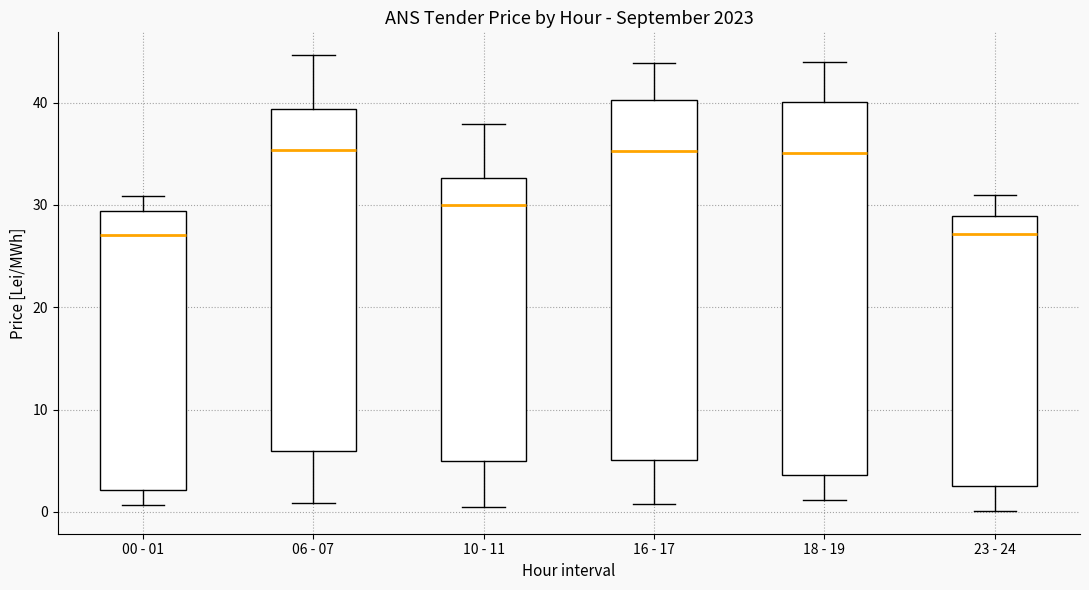

Reading left to right, transcribe this box plot: for each box, give where its median line is, the range the box spans, and where its two whiskers end, as read against the y-axis. The values are not printed on the chart, so give them approximately, as read against the axis.

00 - 01: median 27, box 2 to 29, whiskers 1 to 31
06 - 07: median 35, box 6 to 39, whiskers 1 to 45
10 - 11: median 30, box 5 to 33, whiskers 1 to 38
16 - 17: median 35, box 5 to 40, whiskers 1 to 44
18 - 19: median 35, box 4 to 40, whiskers 1 to 44
23 - 24: median 27, box 3 to 29, whiskers 0 to 31